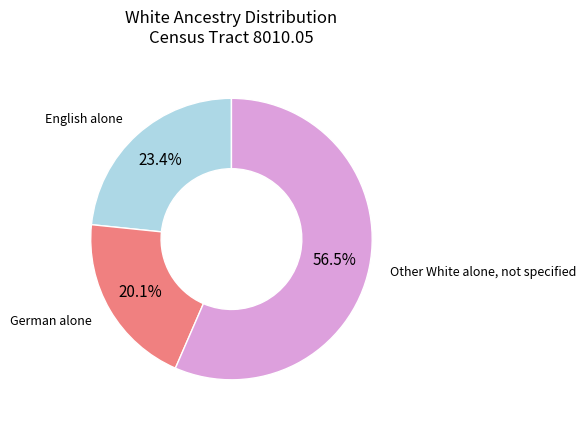

Does any single category account for the majority?

Yes